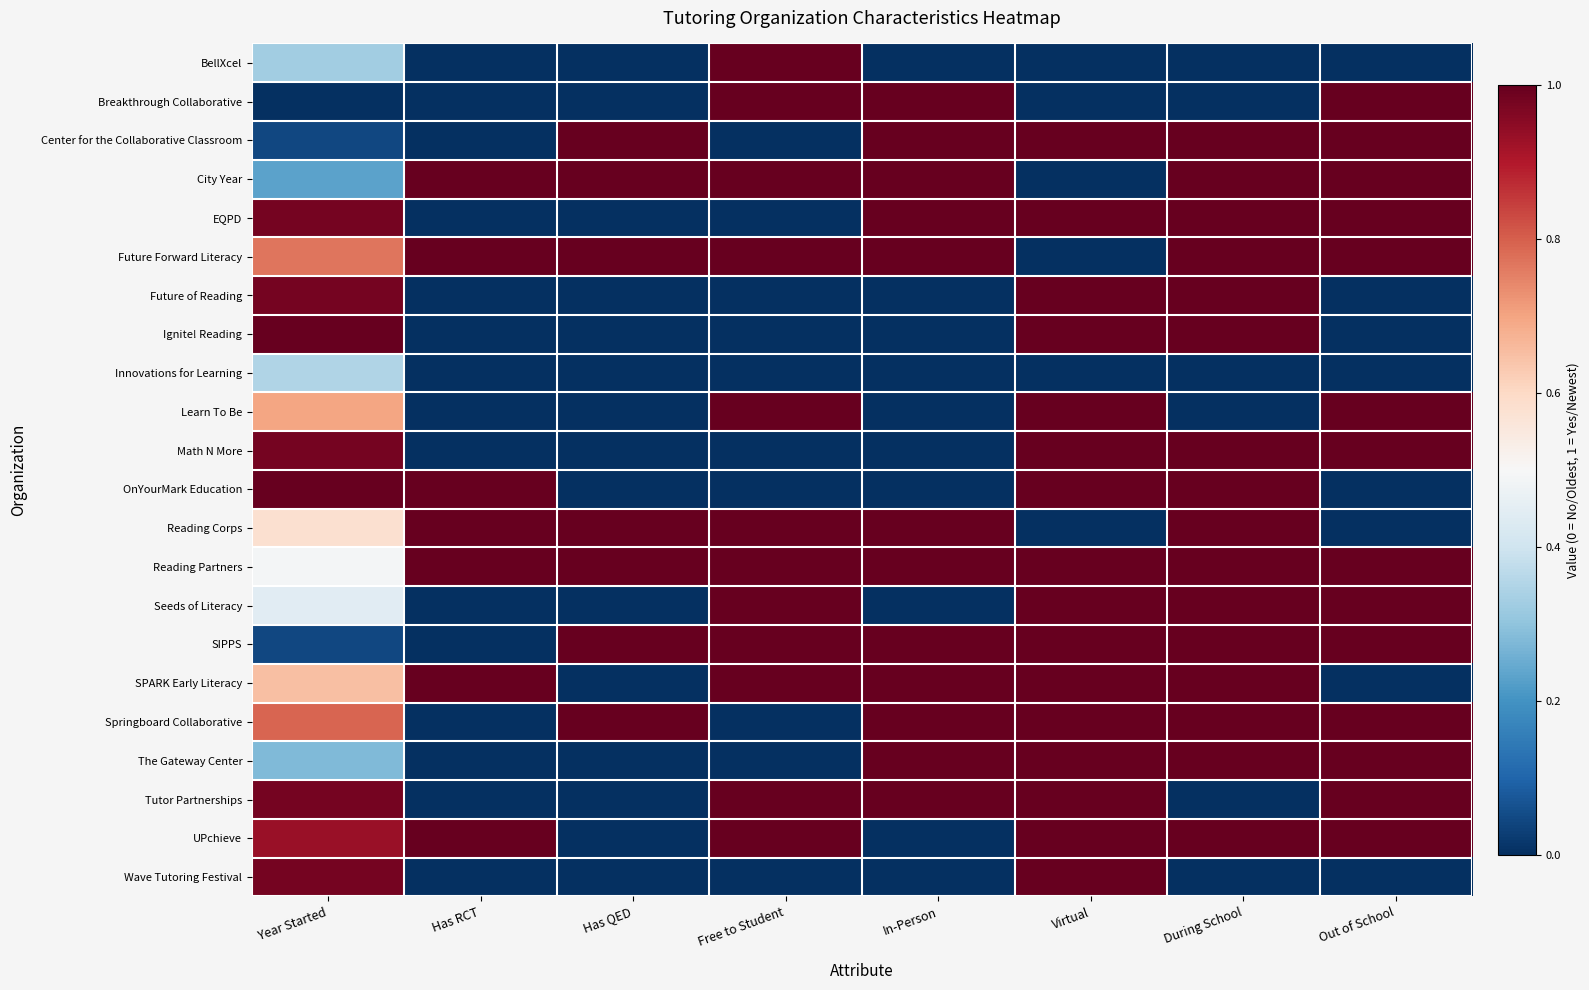

At which category is the sum across all series the highest?

Virtual